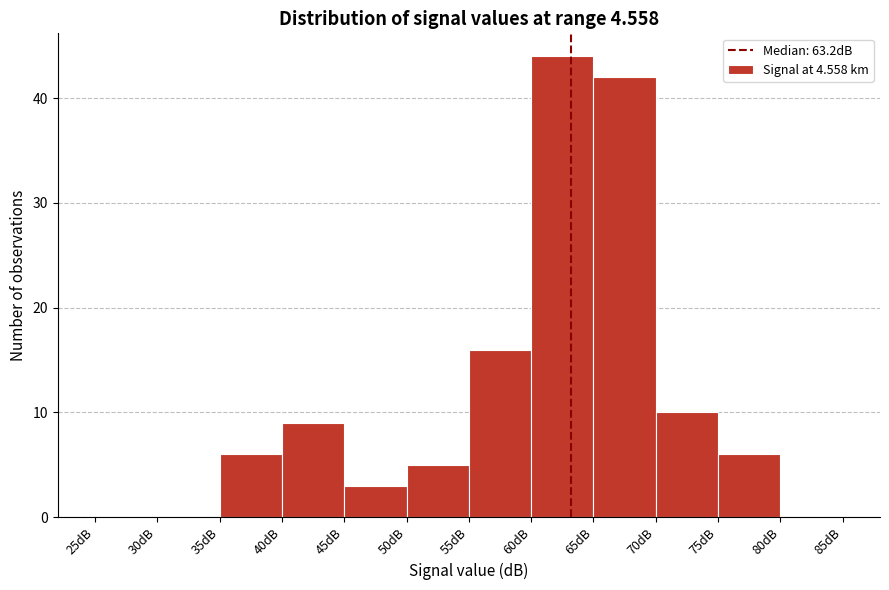

Reading left to right, transcribe this chart: for each bar, give the range it covers on the x-axis and its height. The values are not printed on the chart, so give them approximately, as read against the axis.

25 to 30: 0
30 to 35: 0
35 to 40: 6
40 to 45: 9
45 to 50: 3
50 to 55: 5
55 to 60: 16
60 to 65: 44
65 to 70: 42
70 to 75: 10
75 to 80: 6
80 to 85: 0